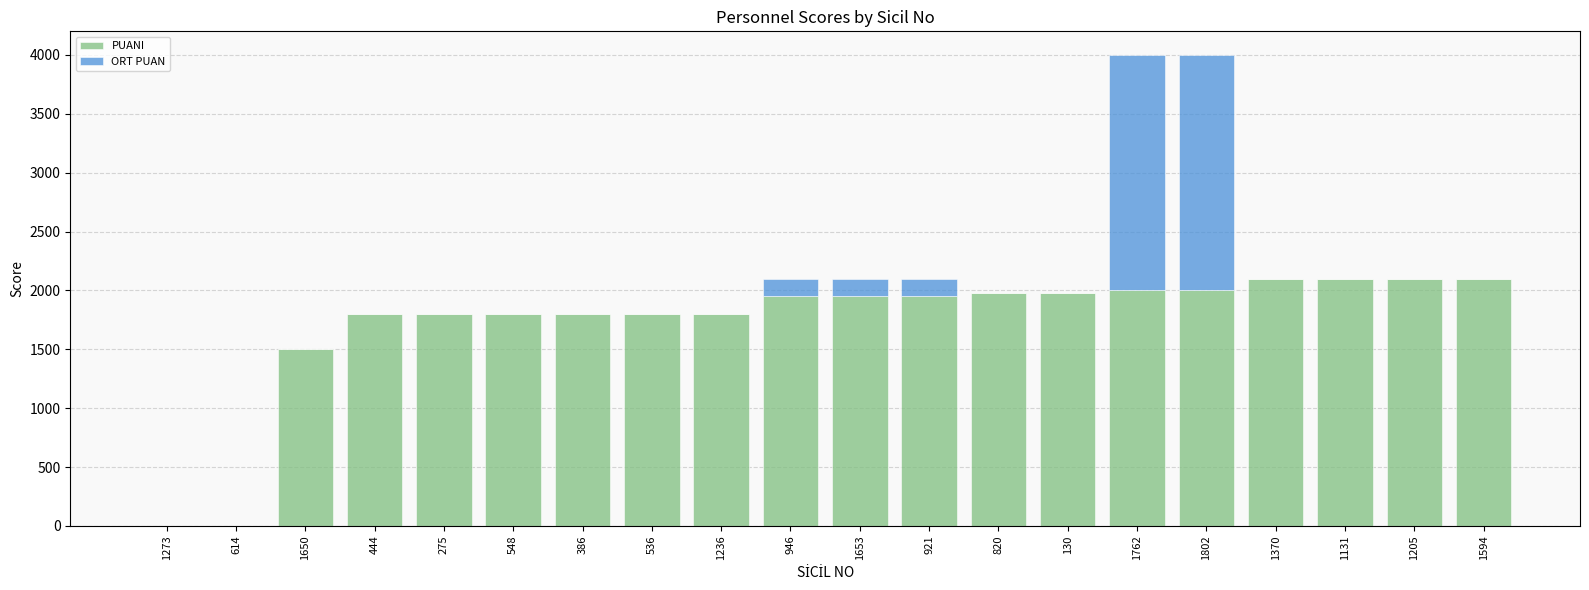

What is the sum of all PUANI values?

34510